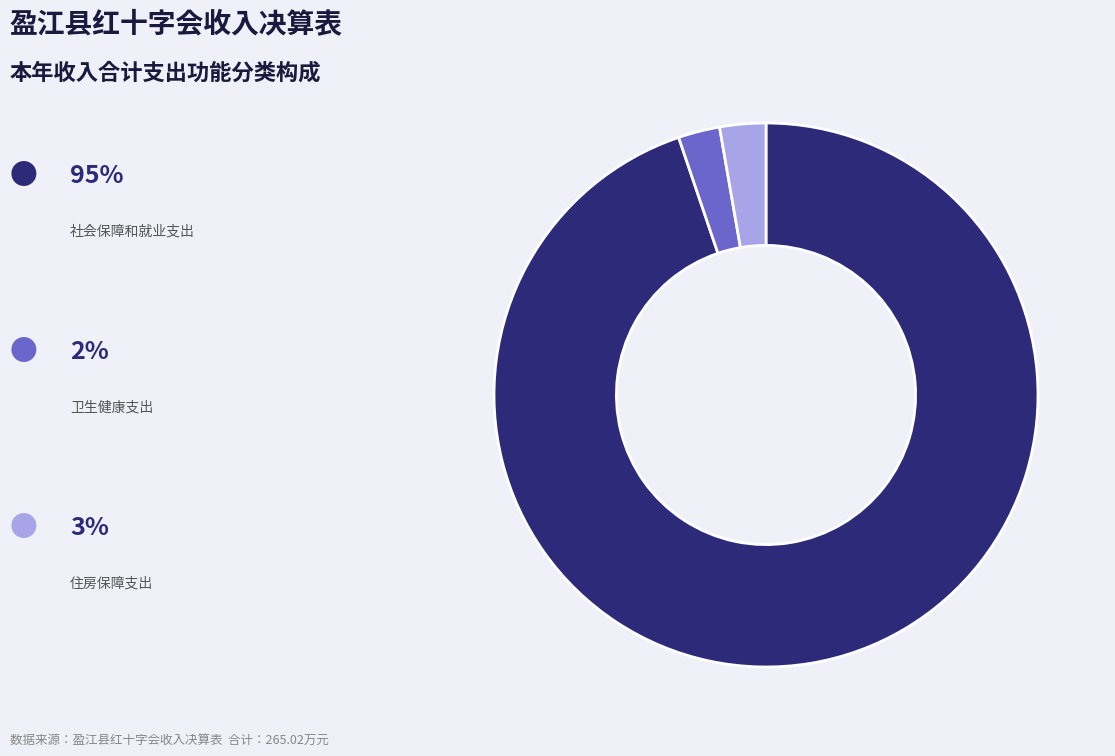

Does any single category account for the majority?

Yes